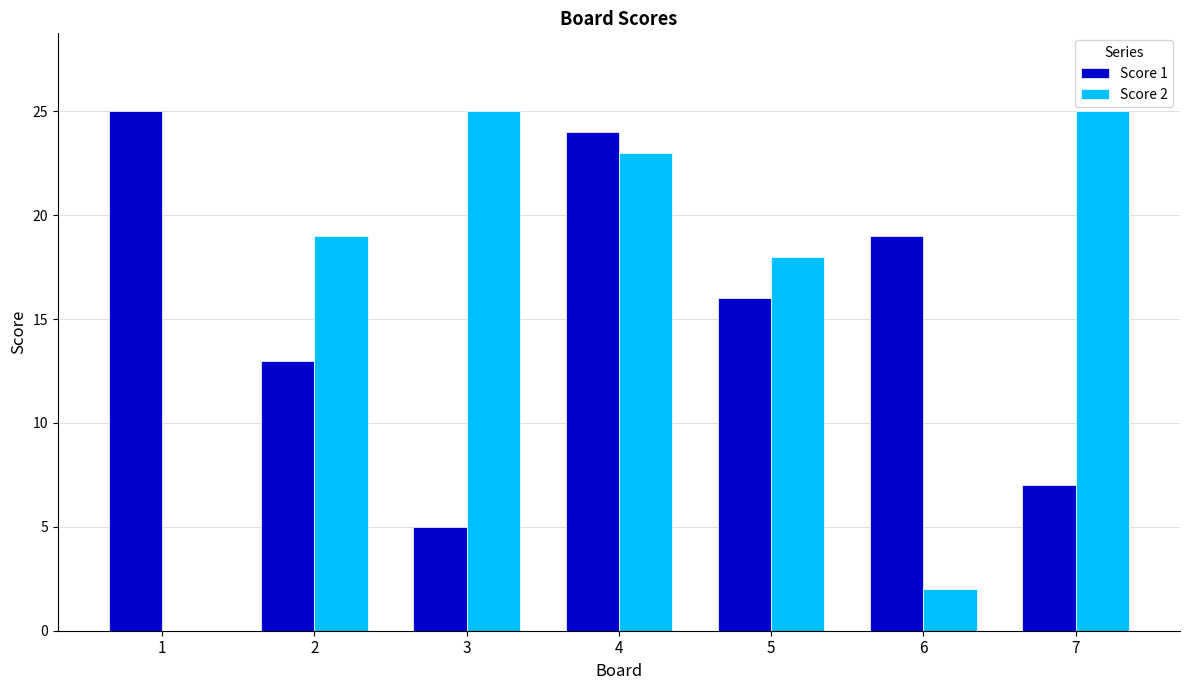

The Score 1 series shows 36 at 1. True or false?

False